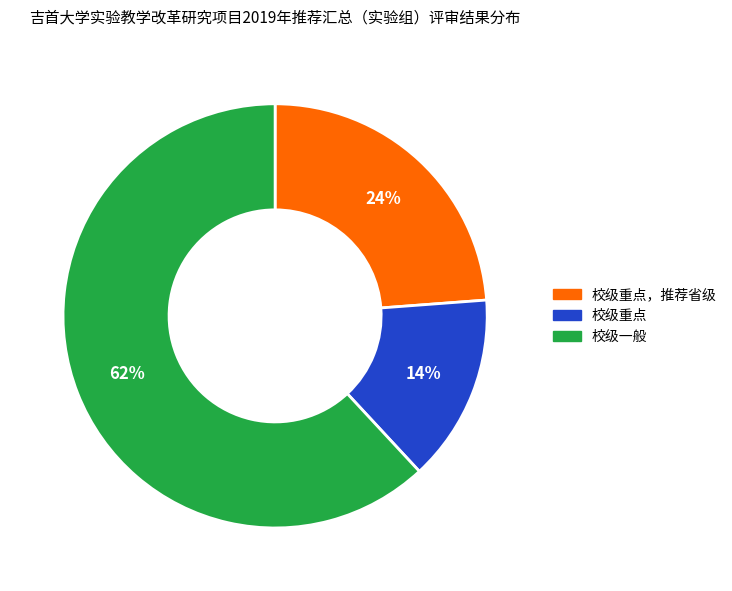

To the nearest percent, what is the average slice percentage?

33%